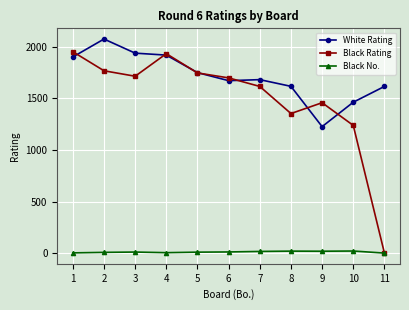

How many data points in Black Rating are less than 1700?

5